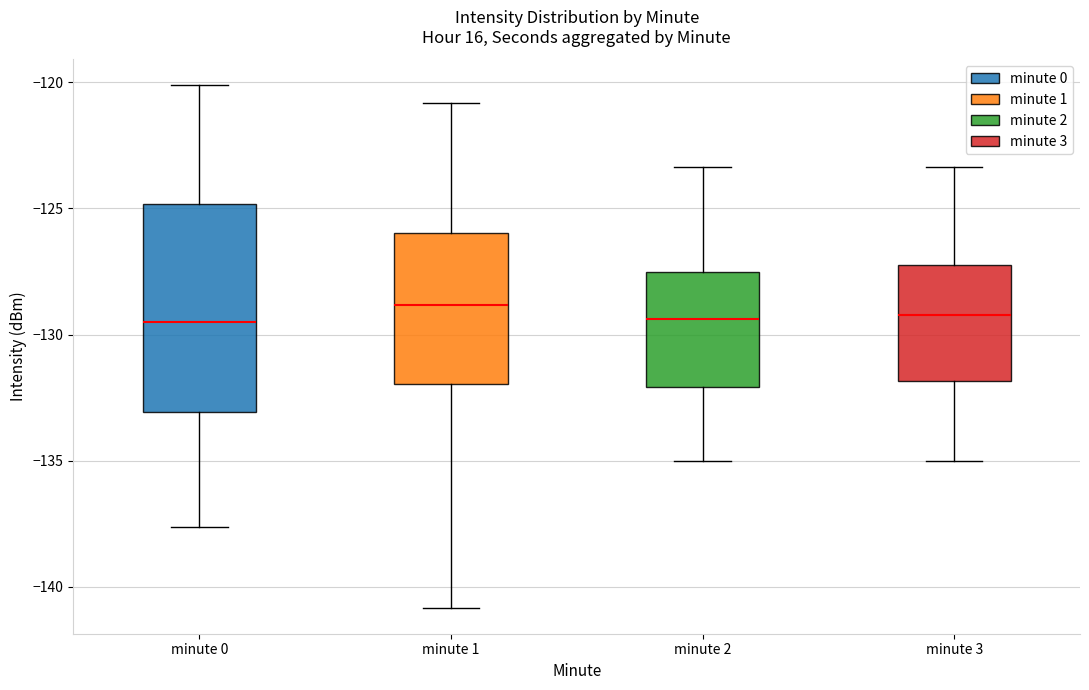

Where does the lower whisker of the box for minute 0 end on the y-axis? The values are not printed on the chart, so give them approximately, as read against the axis.

-137.5